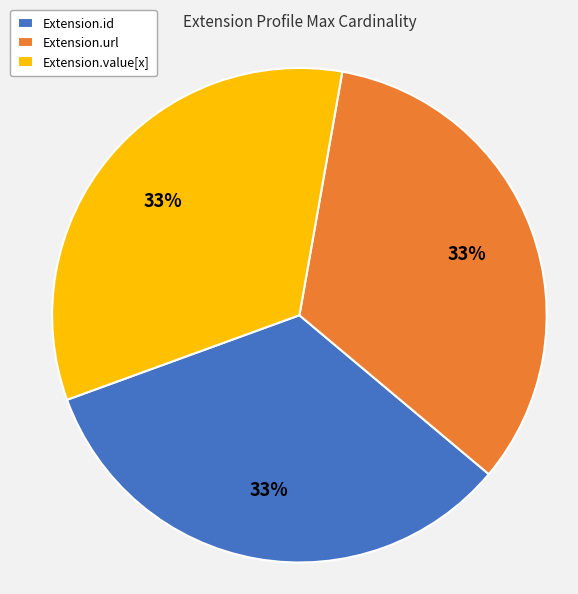

To the nearest percent, what is the combined percentage of Extension.value[x] and Extension.id?

67%